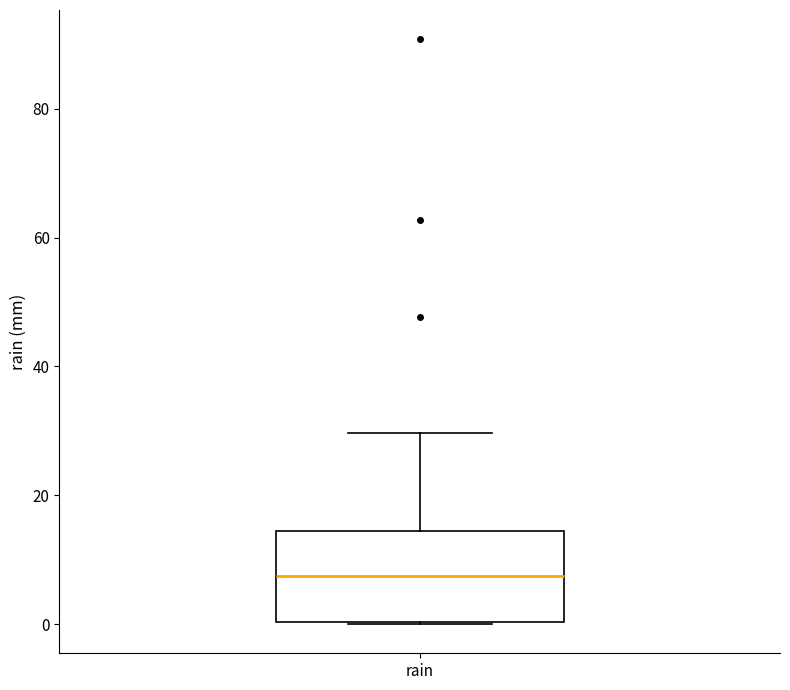

Read this box plot against the y-axis: the position of the median line, the range covered by the box, and the ends of both whiskers. The values are not printed on the chart, so give them approximately, as read against the axis.

median 8, box 0 to 14, whiskers 0 to 30